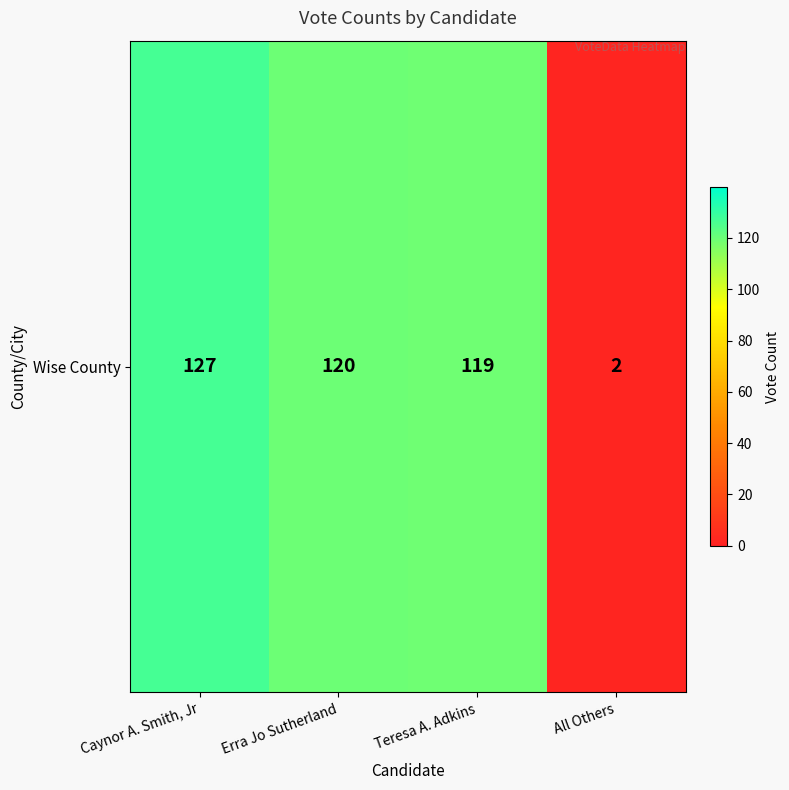

What is the sum of all values?

368